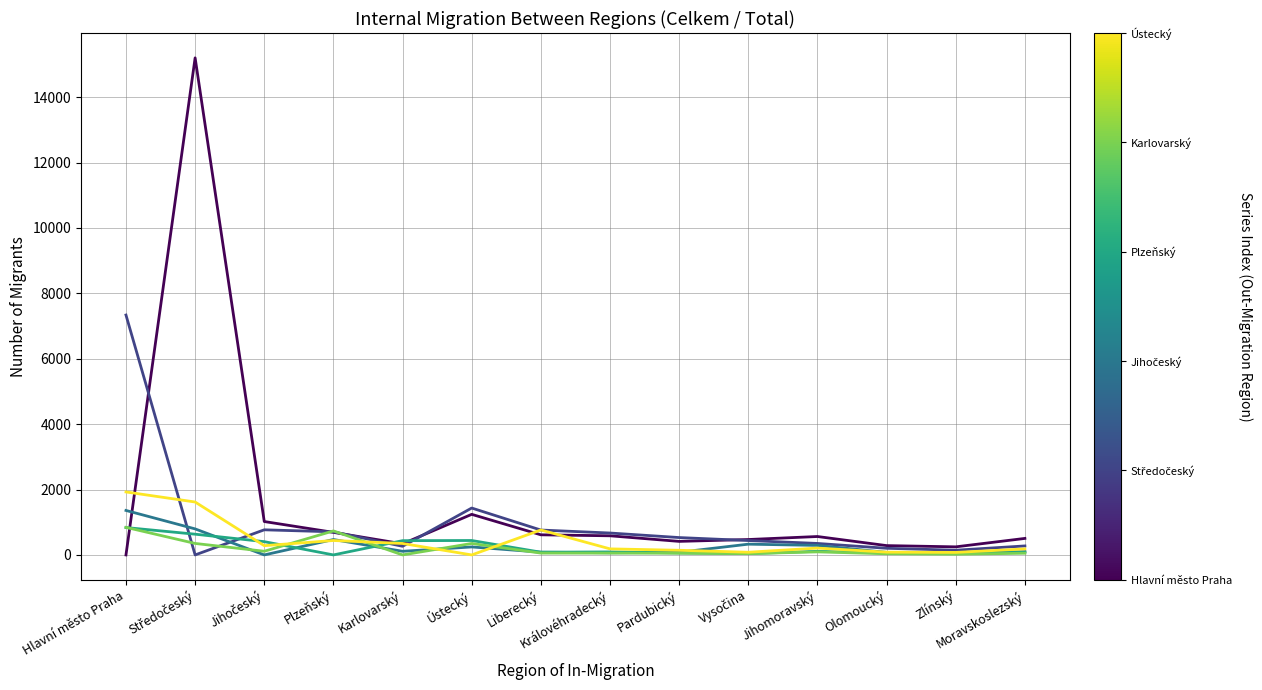

What is the maximum value shown in the chart?

15200